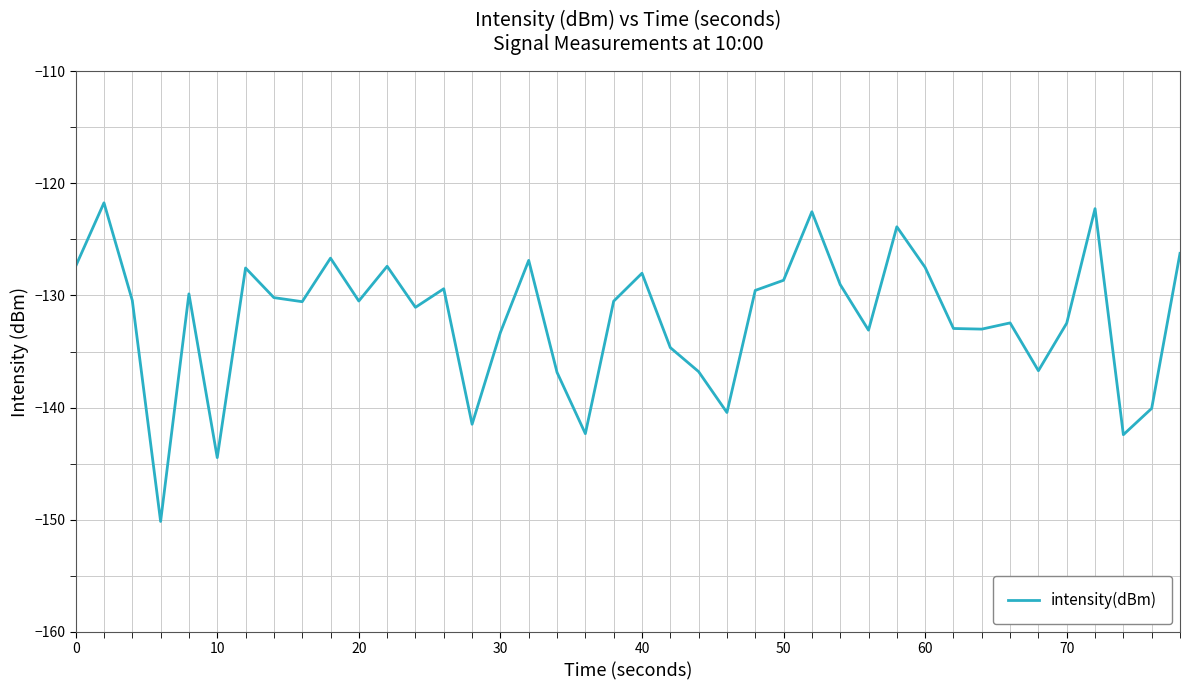

What is the difference between the maximum and minimum values?

28.4